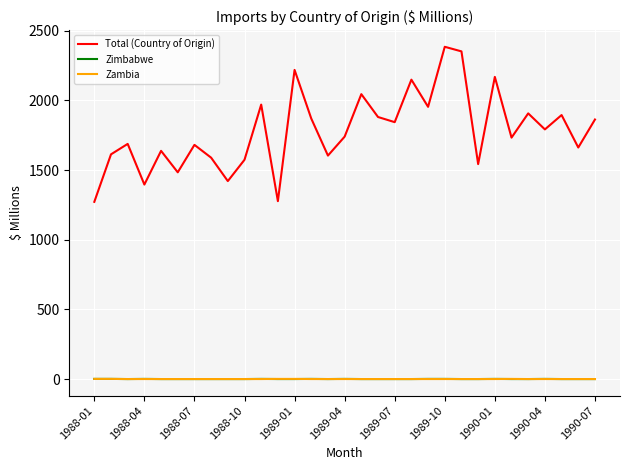

True or false: Zimbabwe and Total (Country of Origin) intersect in this chart.

False